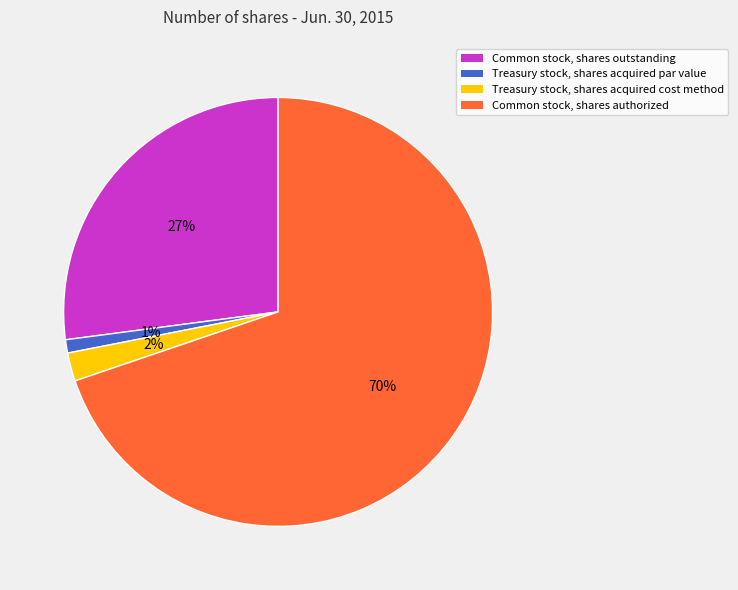

To the nearest percent, what is the average slice percentage?

25%